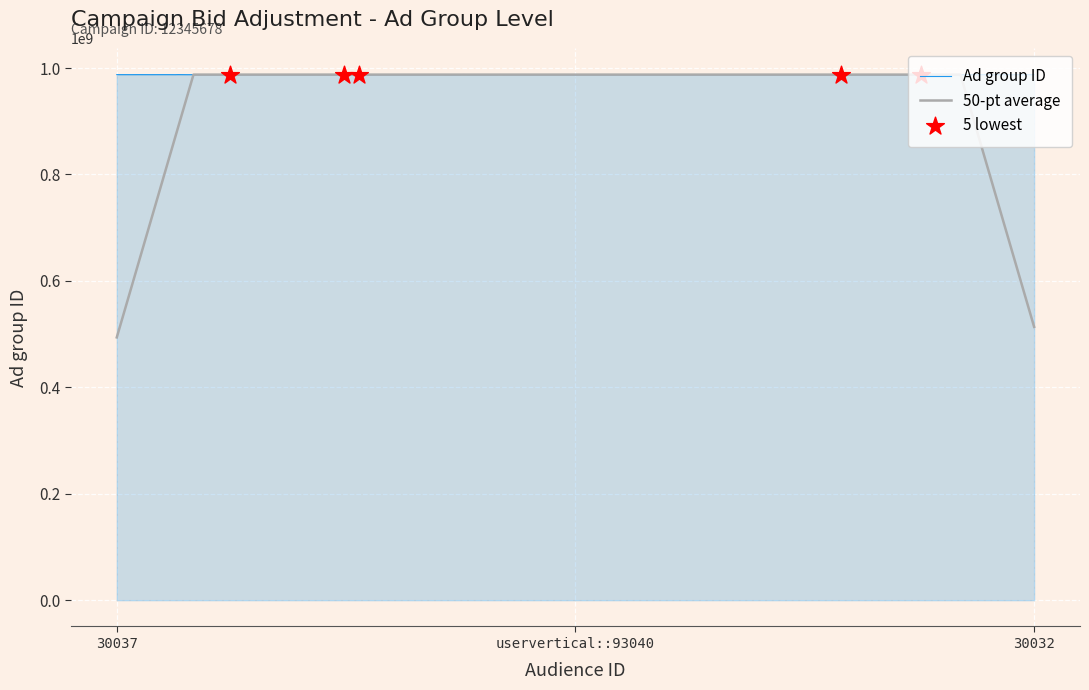

Which series has the largest range (max minus min)?

50-pt average